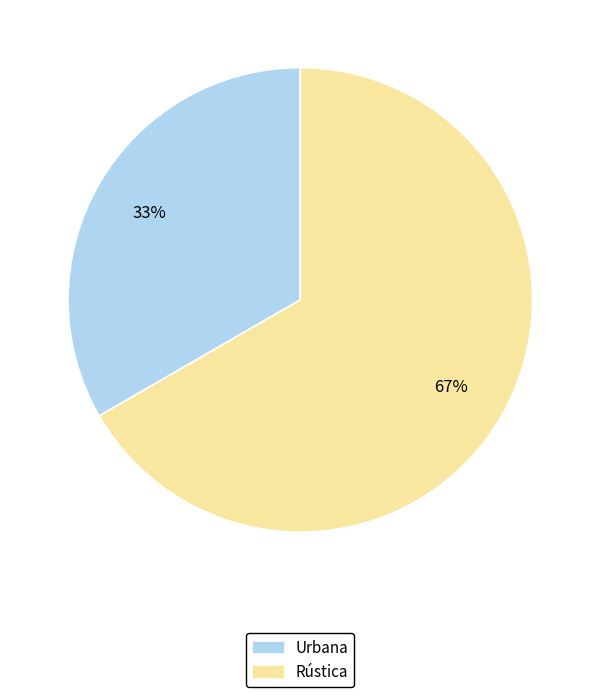

What is the smallest slice in the pie chart?

Urbana